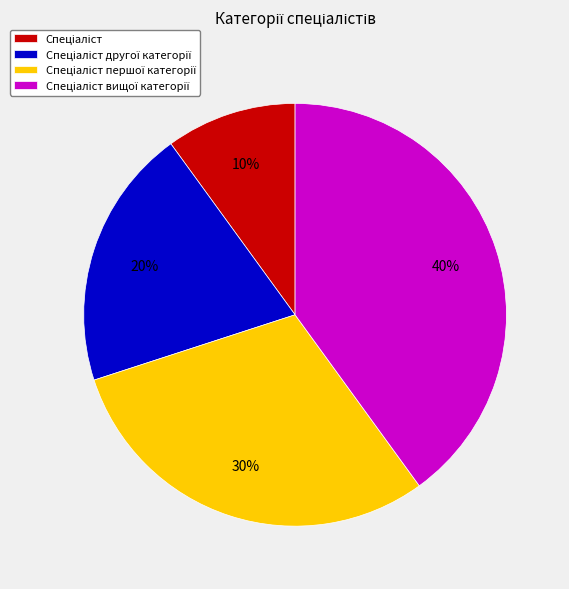

To the nearest percent, what is the average slice percentage?

25%